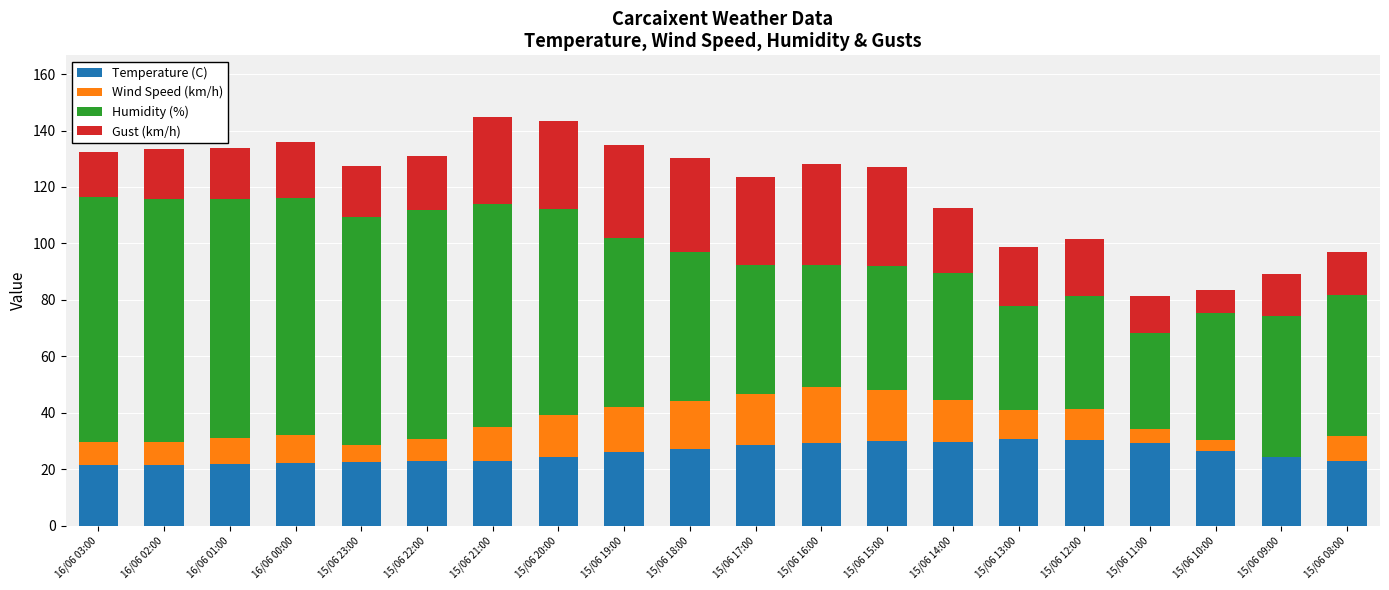

What value does the Temperature (C) series have at 16/06 02:00?

21.6